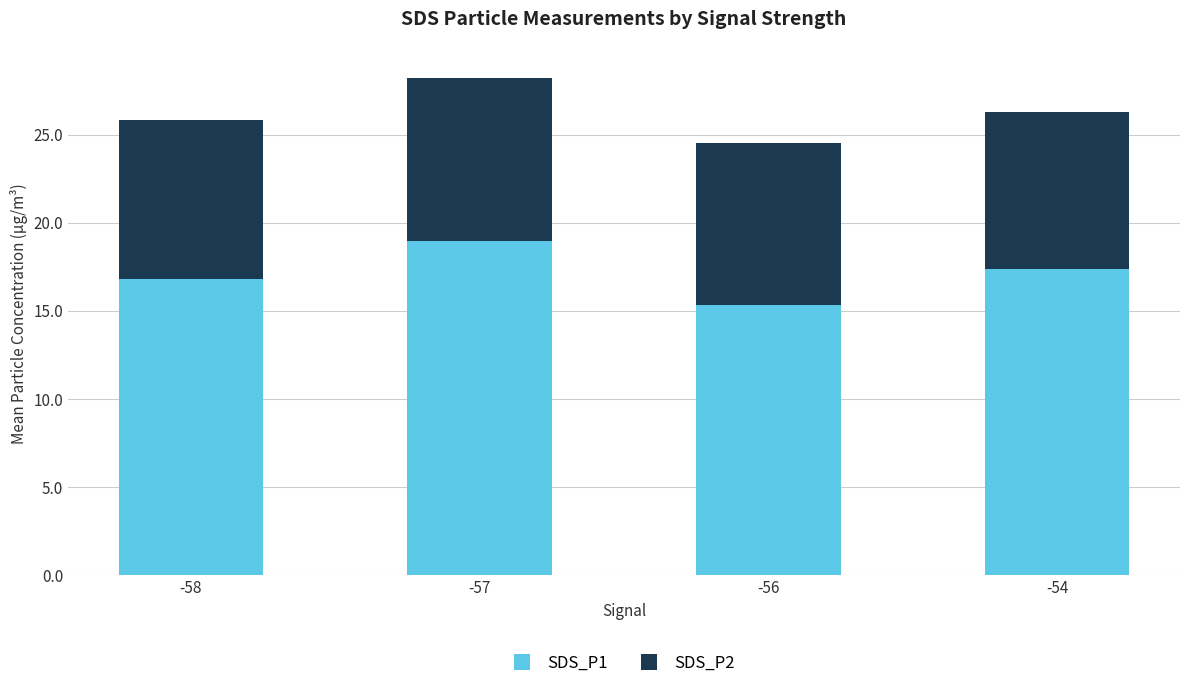

At which category is the sum across all series the highest?

-57